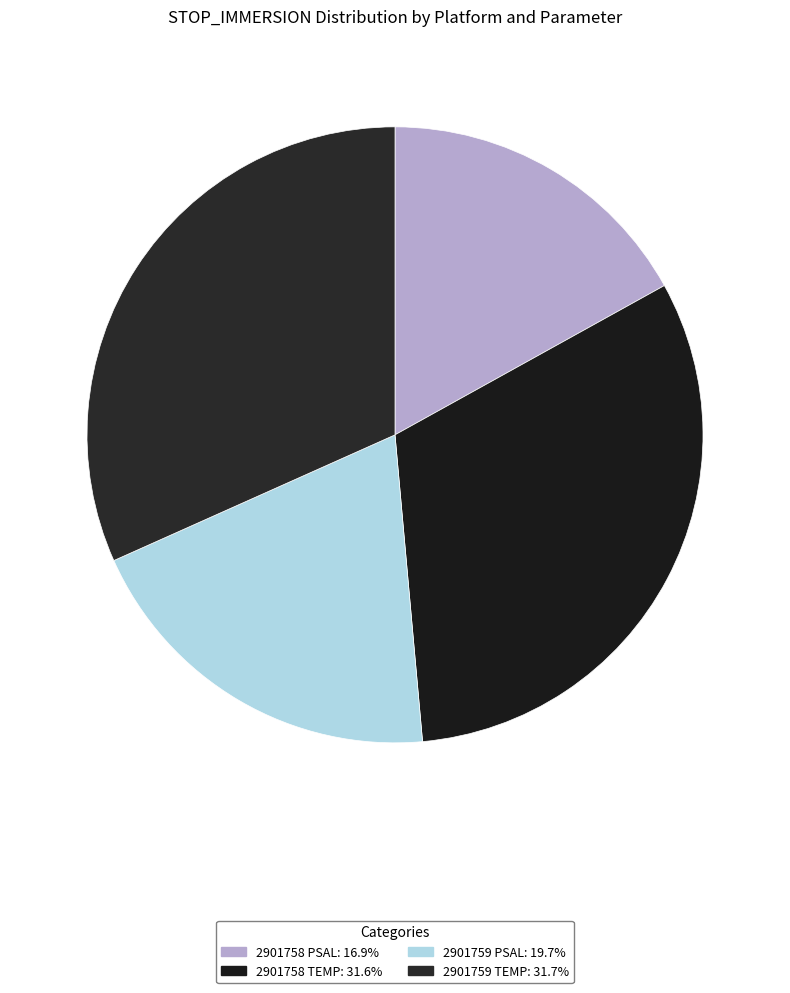

Combined, do 2901758 TEMP and 2901758 PSAL account for over 50%?

No